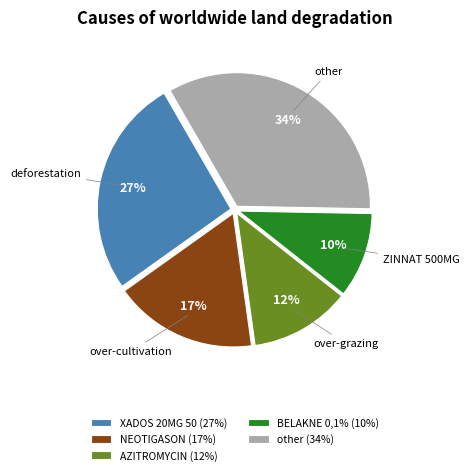

The other (34%) slice represents 45% of the pie. True or false?

False